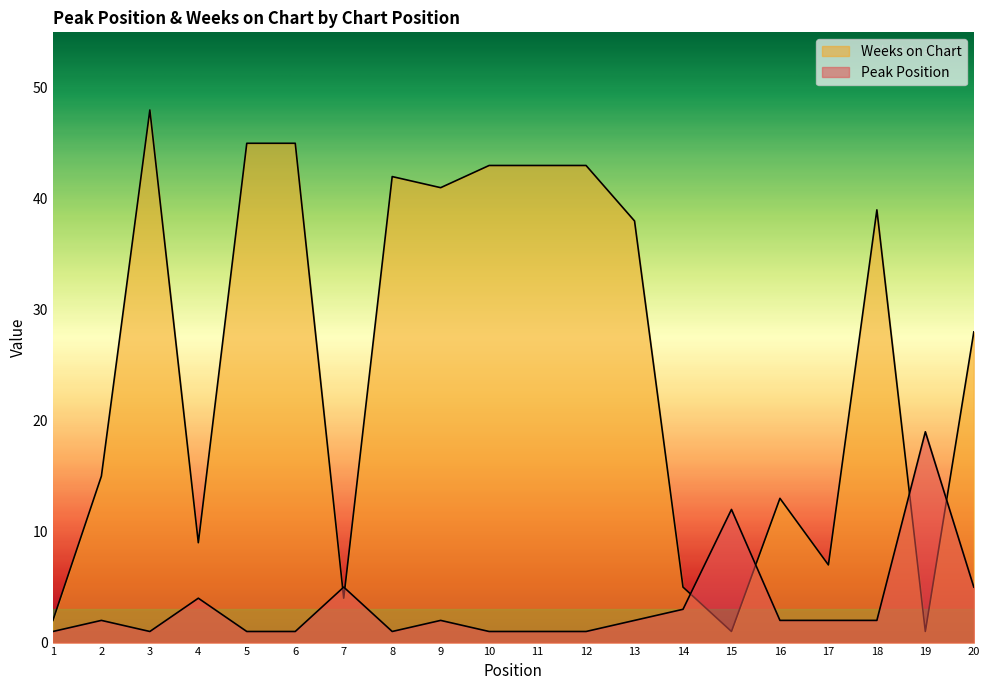

Which series has the largest range (max minus min)?

Weeks on Chart